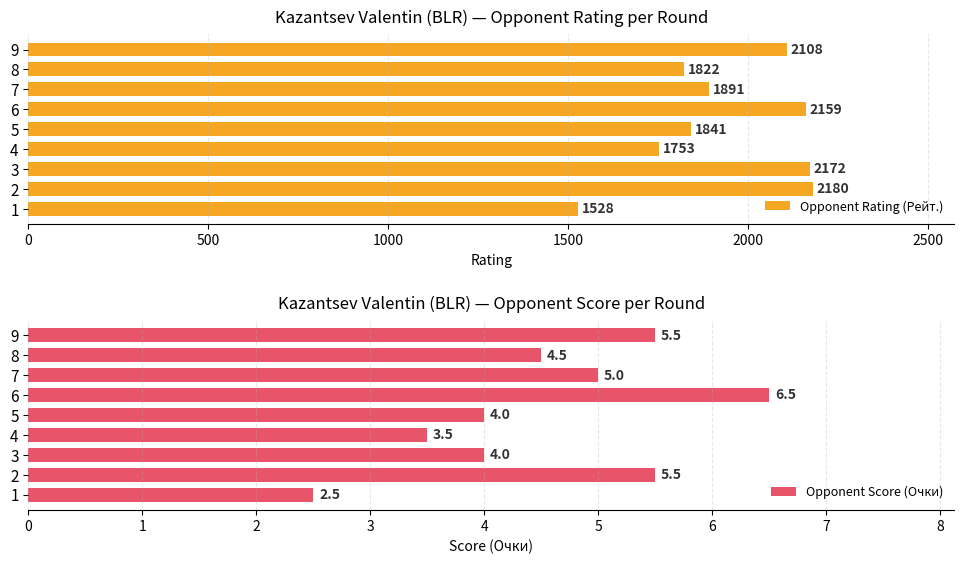

What value does the Opponent Rating (Рейт.) series have at 2, to the nearest 50?

2200